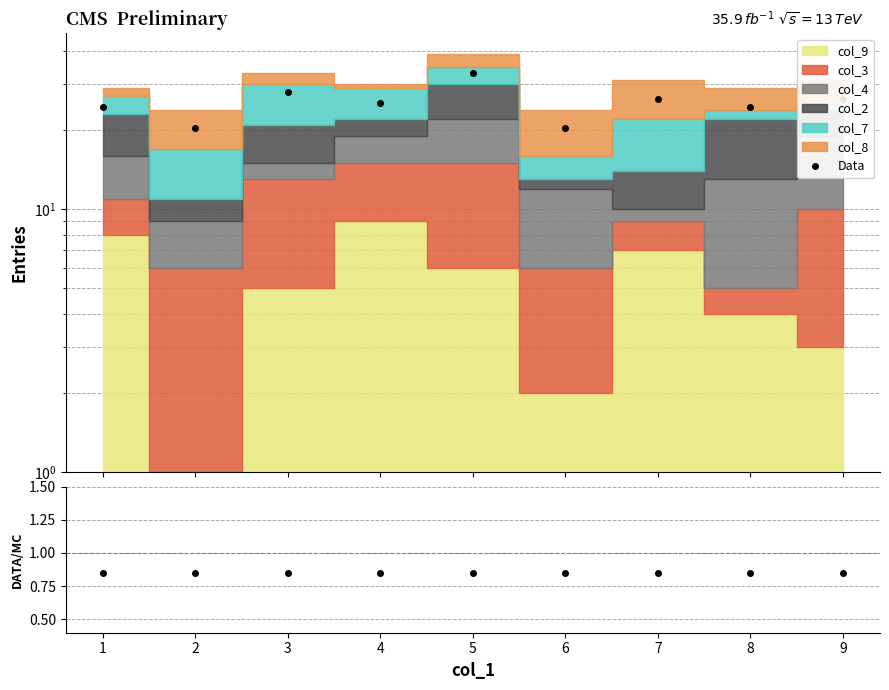

Which series has the largest total across all categories?

Data